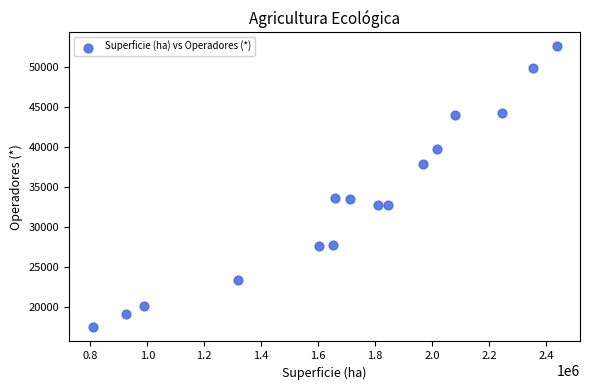

What is the range of Y values (max minus min)?

35048